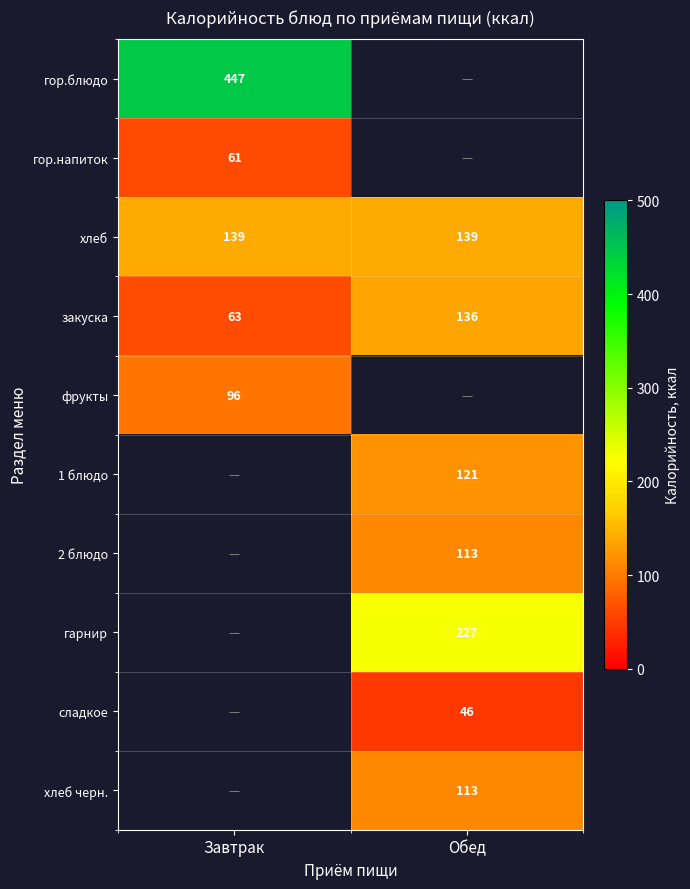

The гарнир series shows 227 at Обед. True or false?

True